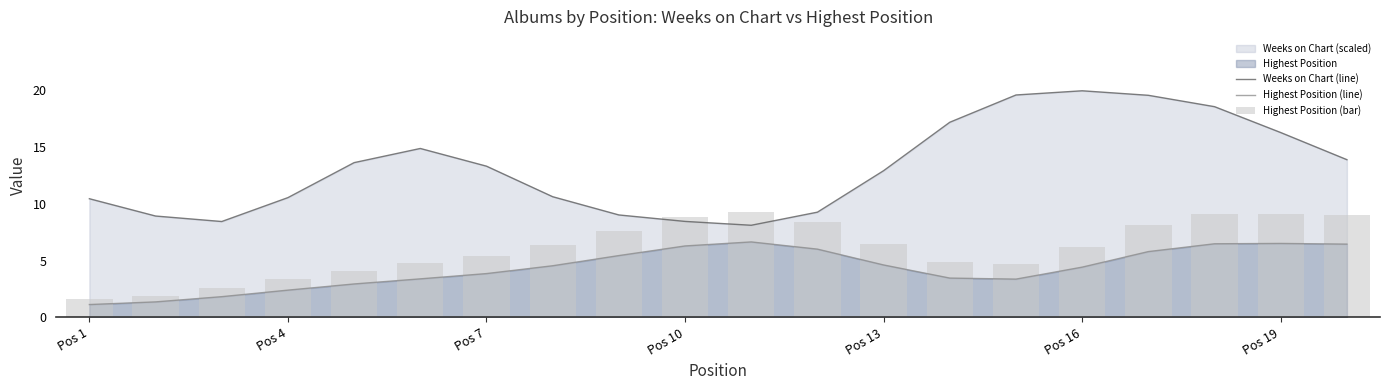

What is the minimum value for Highest Position (line)?

1.1